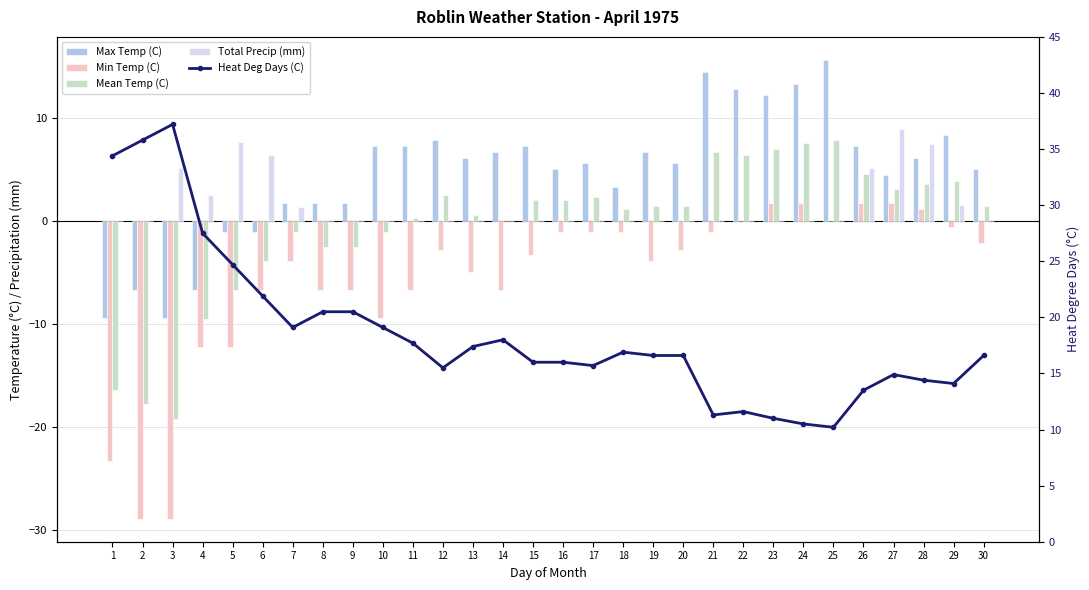

What is the sum of all Total Precip (mm) values?

45.8